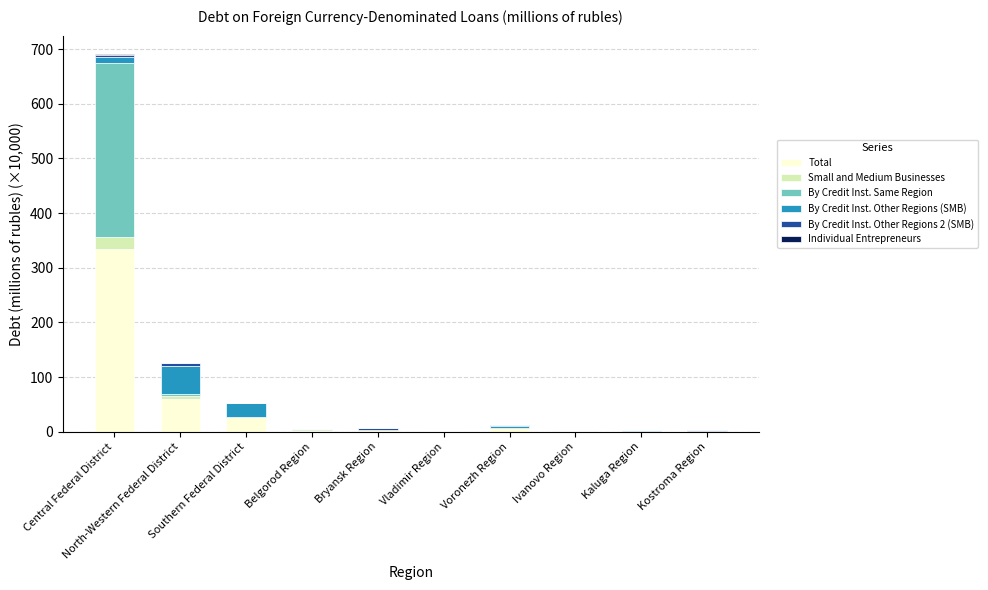

What is the label of the 9th bar from the right?

North-Western Federal District